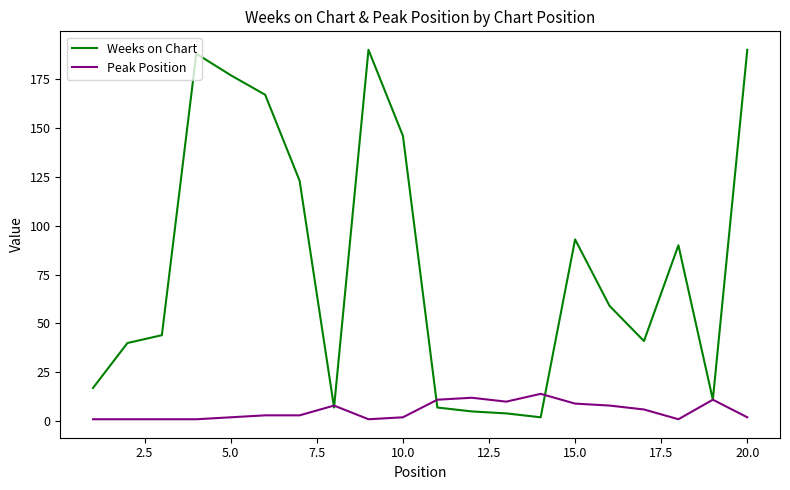

What is the greatest value displayed?

190